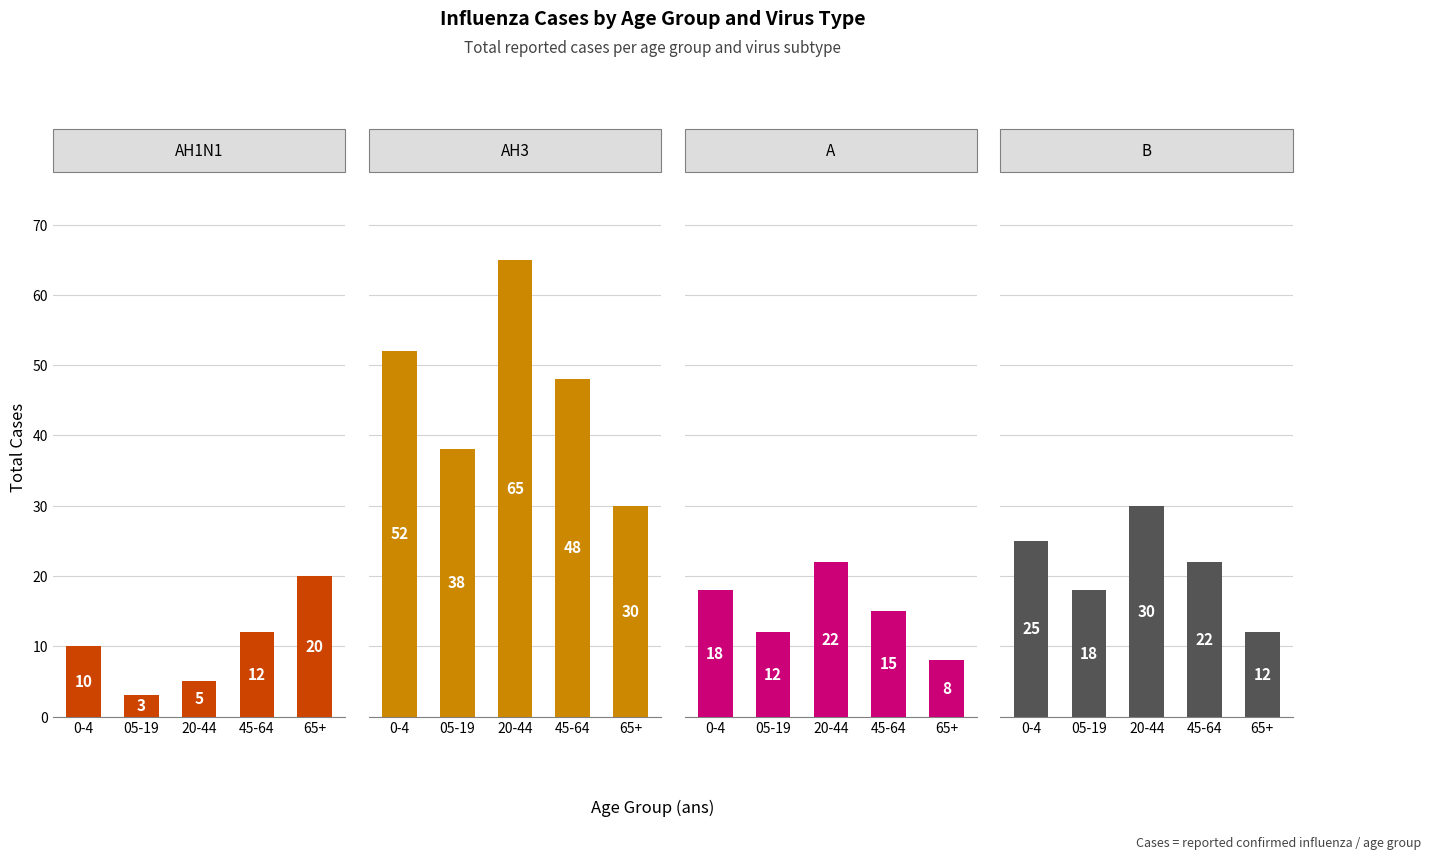

List the series in order of their peak value, lowest first.

AH1N1, A, B, AH3